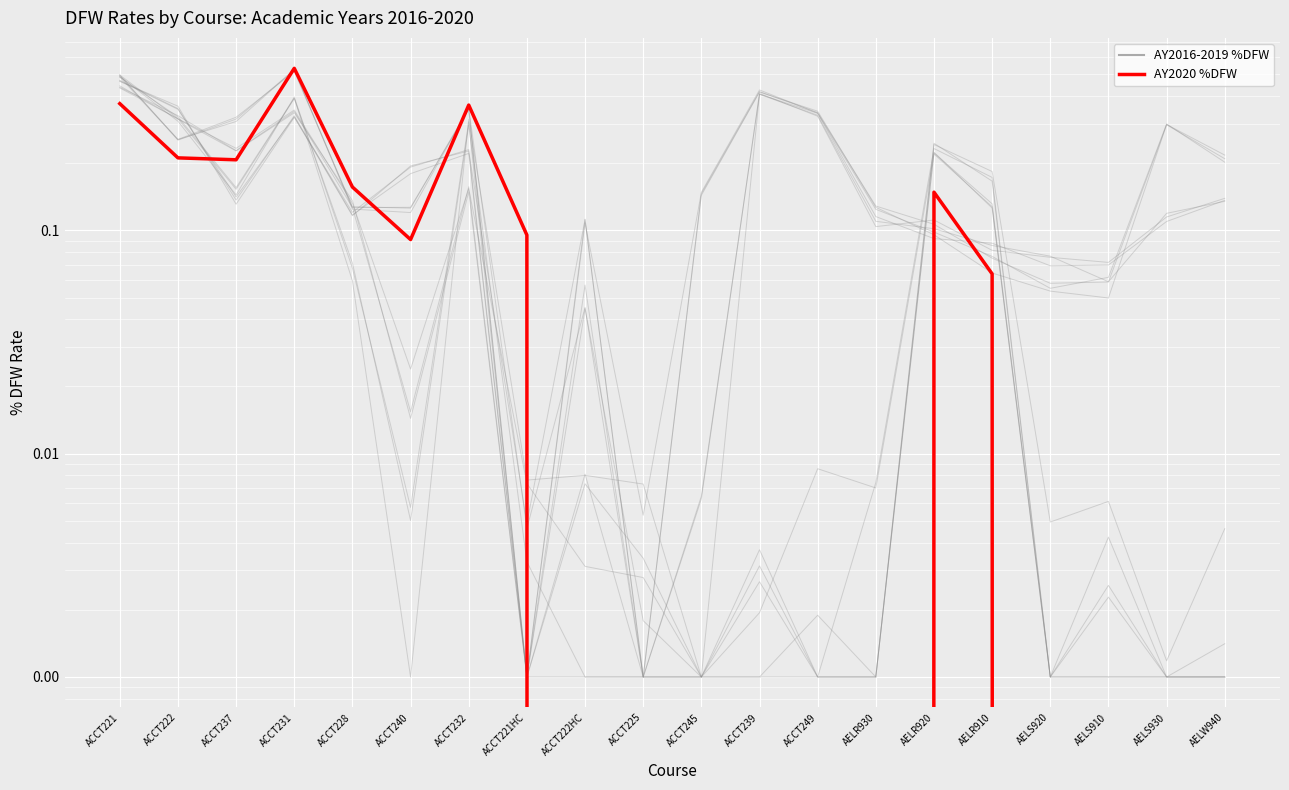

What is the label of the 11th point from the left?

ACCT245